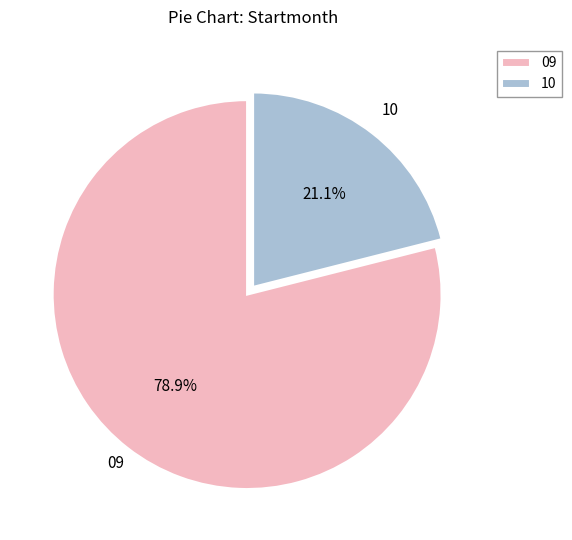

What is the smallest slice in the pie chart?

10